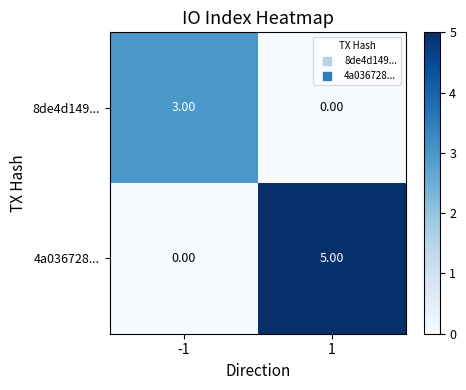

Rank the series at -1 from highest to lowest value.

8de4d149..., 4a036728...